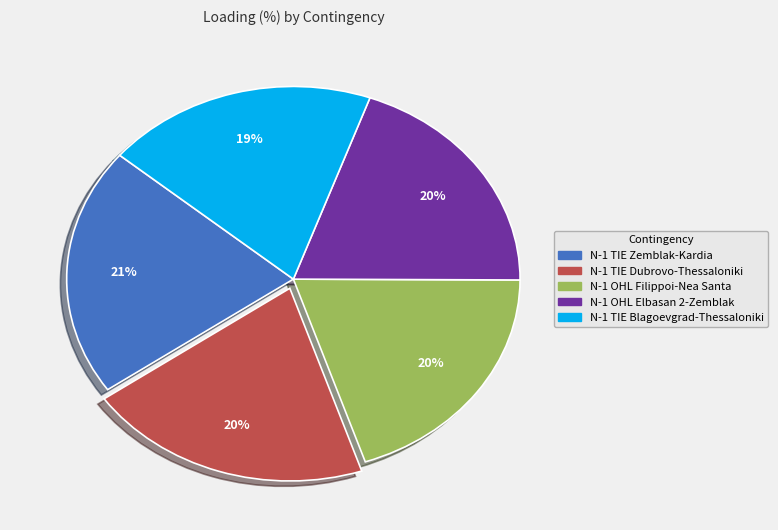

Approximately how many times larger is the value at N-1 TIE Zemblak-Kardia compared to N-1 OHL Elbasan 2-Zemblak?

1.1